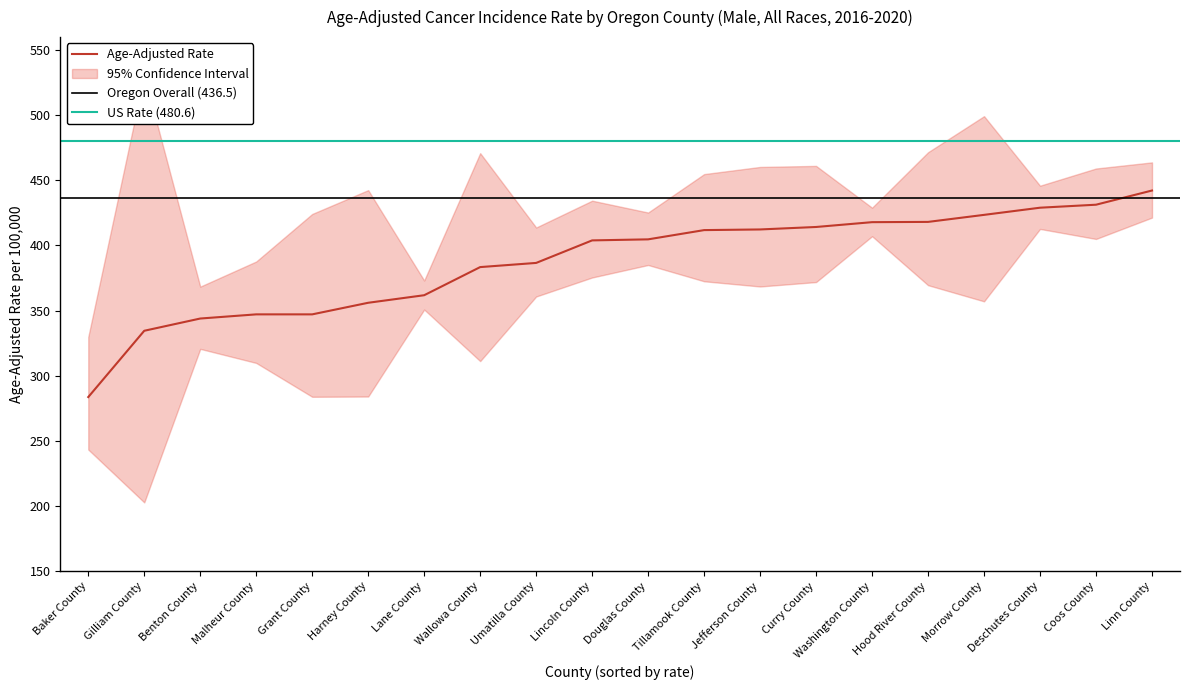

How many data points in Upper 95% CI are above 445?

10